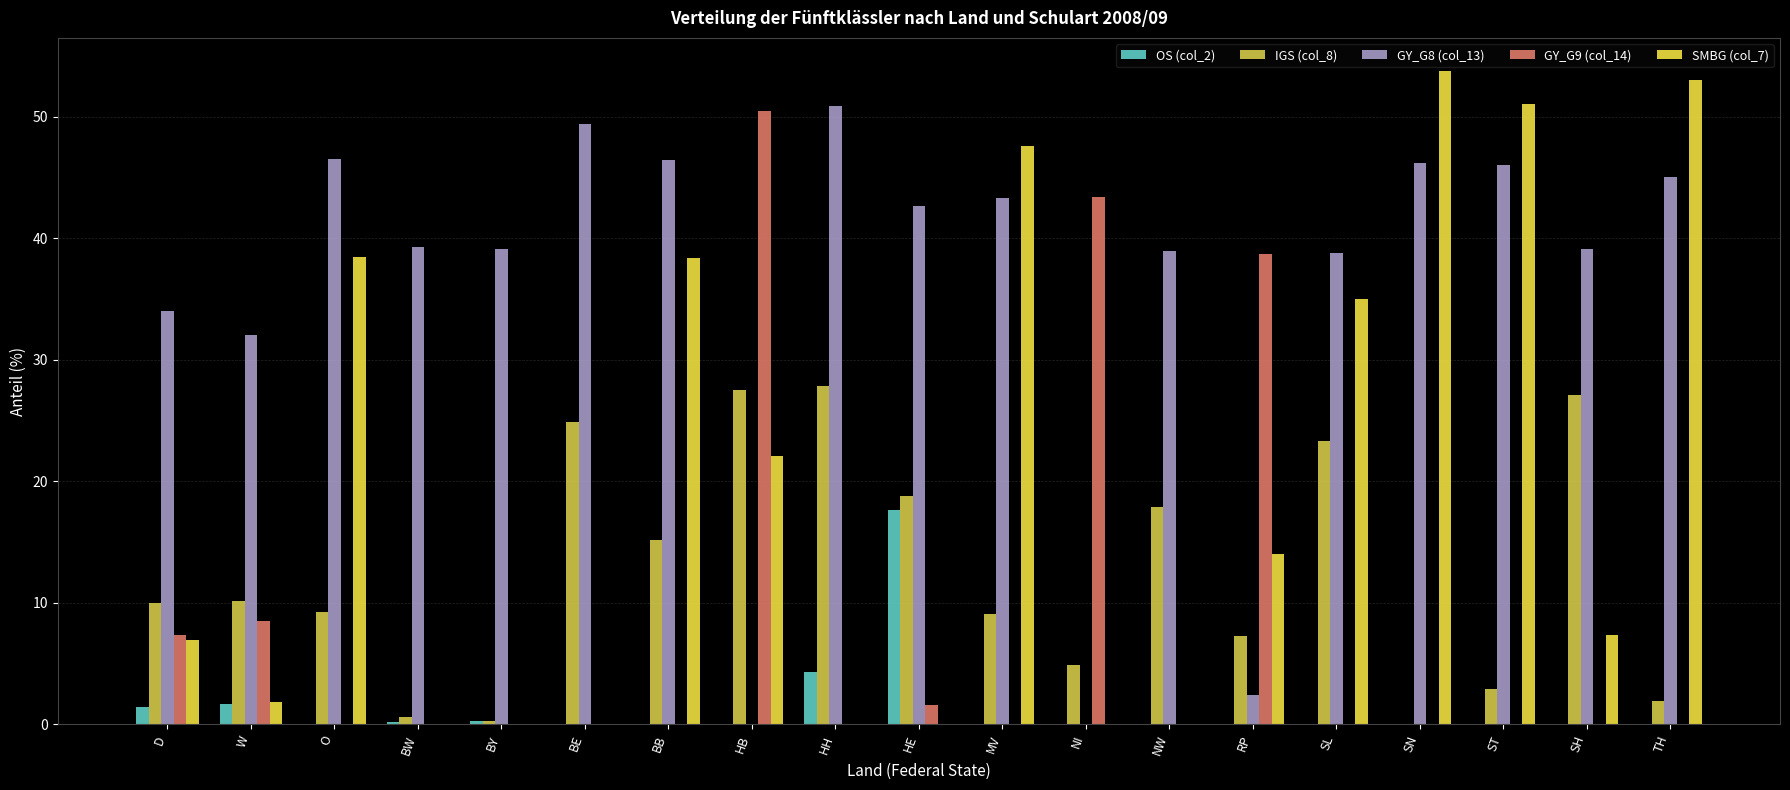

What are all the series names shown in the legend?

OS (col_2), IGS (col_8), GY_G8 (col_13), GY_G9 (col_14), SMBG (col_7)